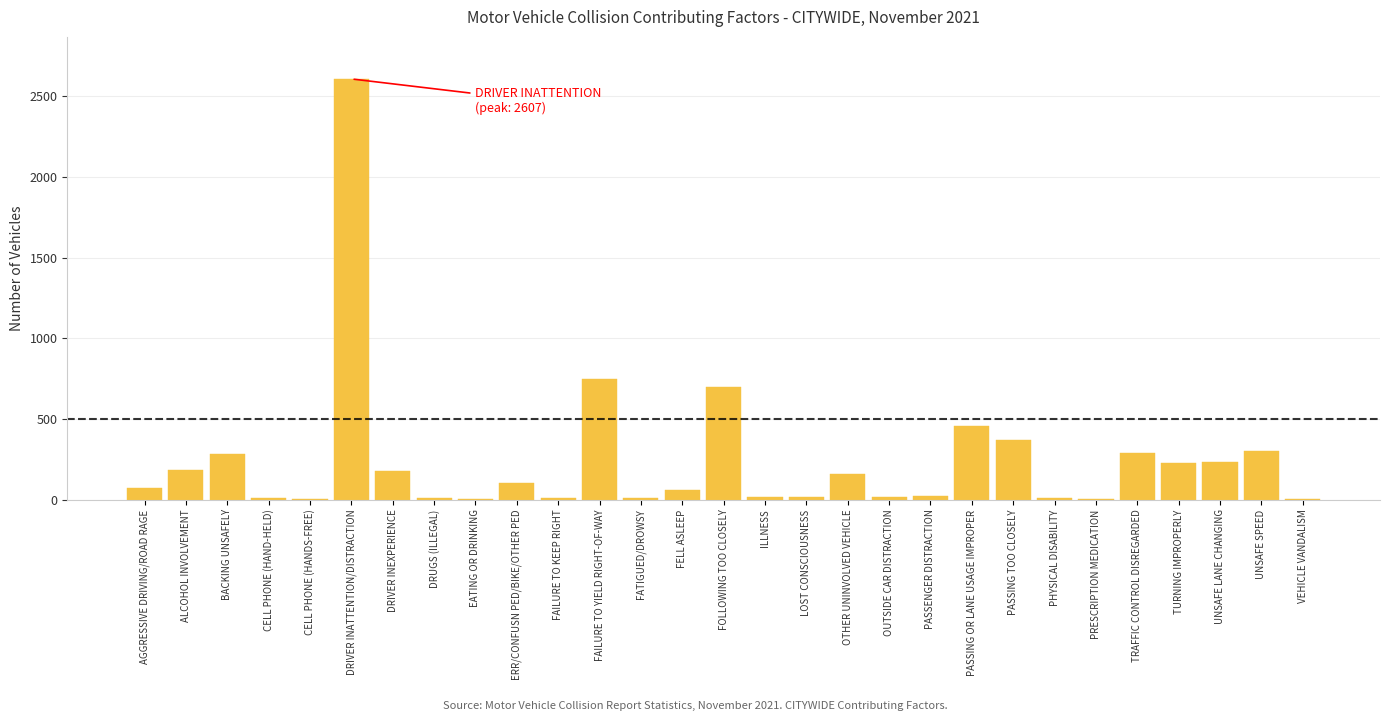

What is the approximate value at DRIVER INATTENTION/DISTRACTION?

2607